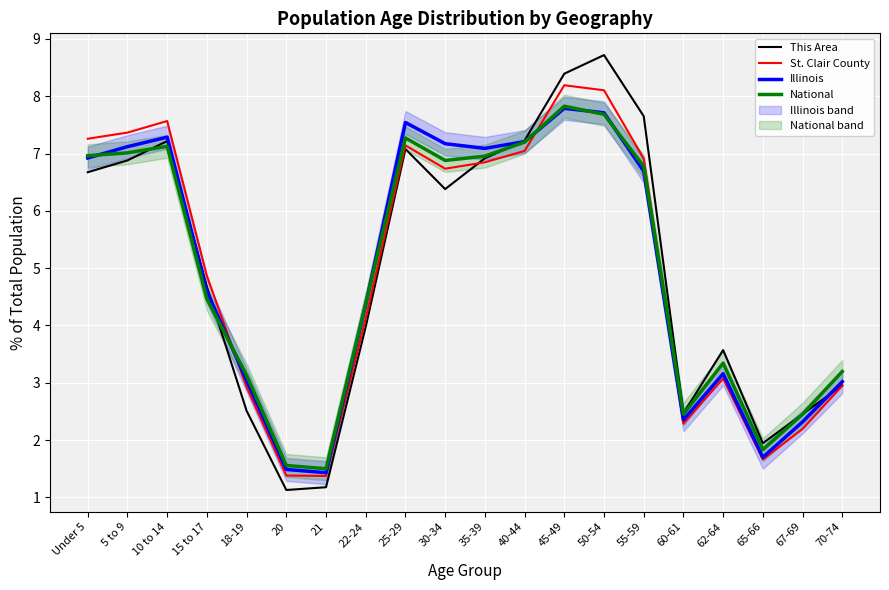

True or false: This Area has more than 2 points higher than both neighbors.

True